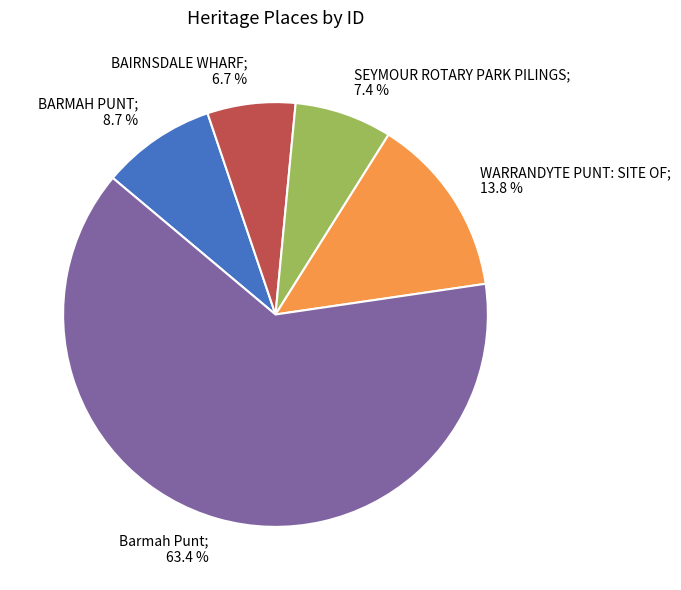

Is there any slice that represents more than half of the pie?

Yes